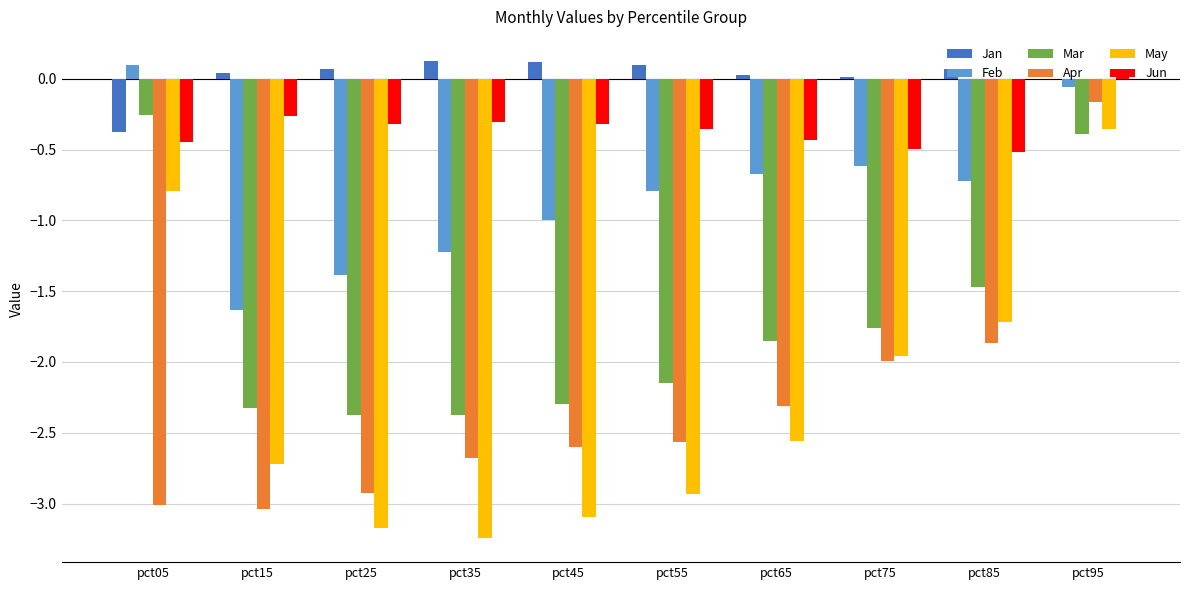

True or false: Feb has a value of -1.5 at pct45.

False